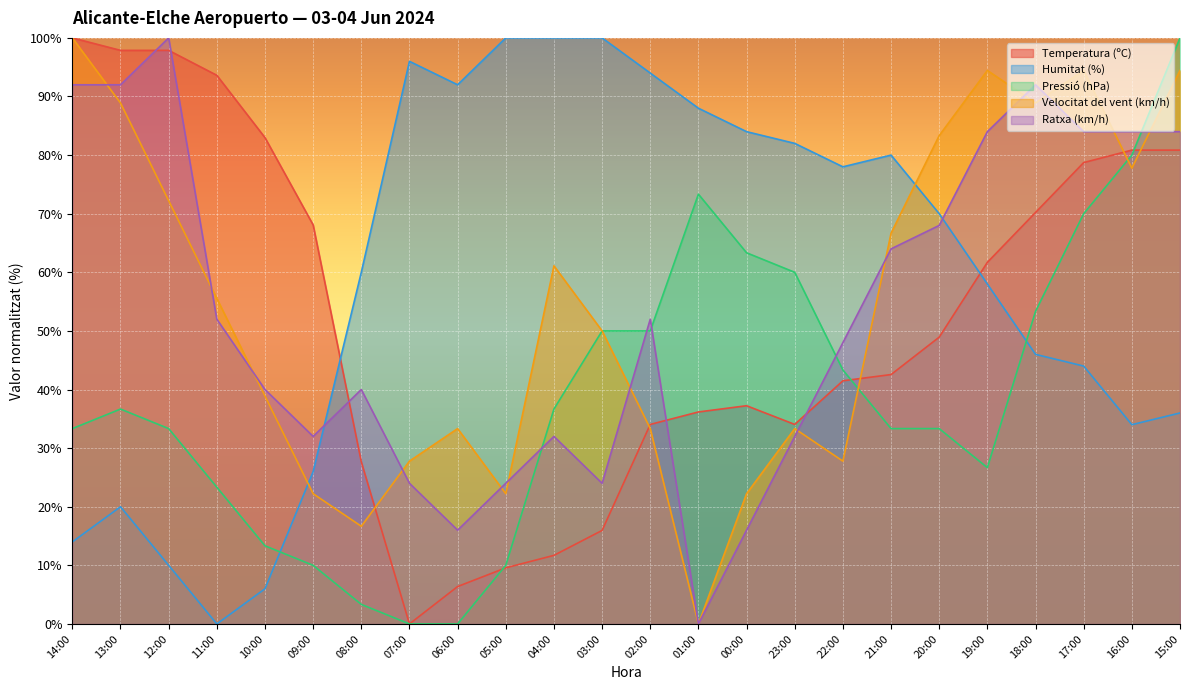

Where does the Pressió (hPa) series first go above 36?

13:00